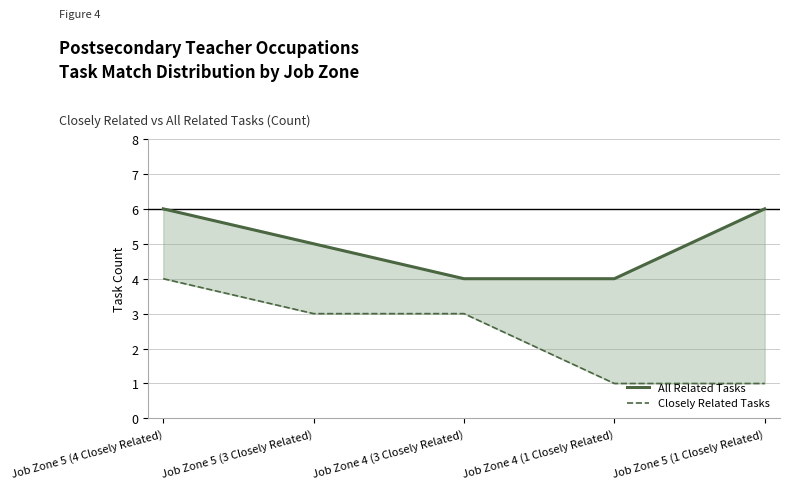

Between Job Zone 5 (4 Closely Related) and Job Zone 5 (1 Closely Related), which series saw the biggest shift?

Closely Related Tasks